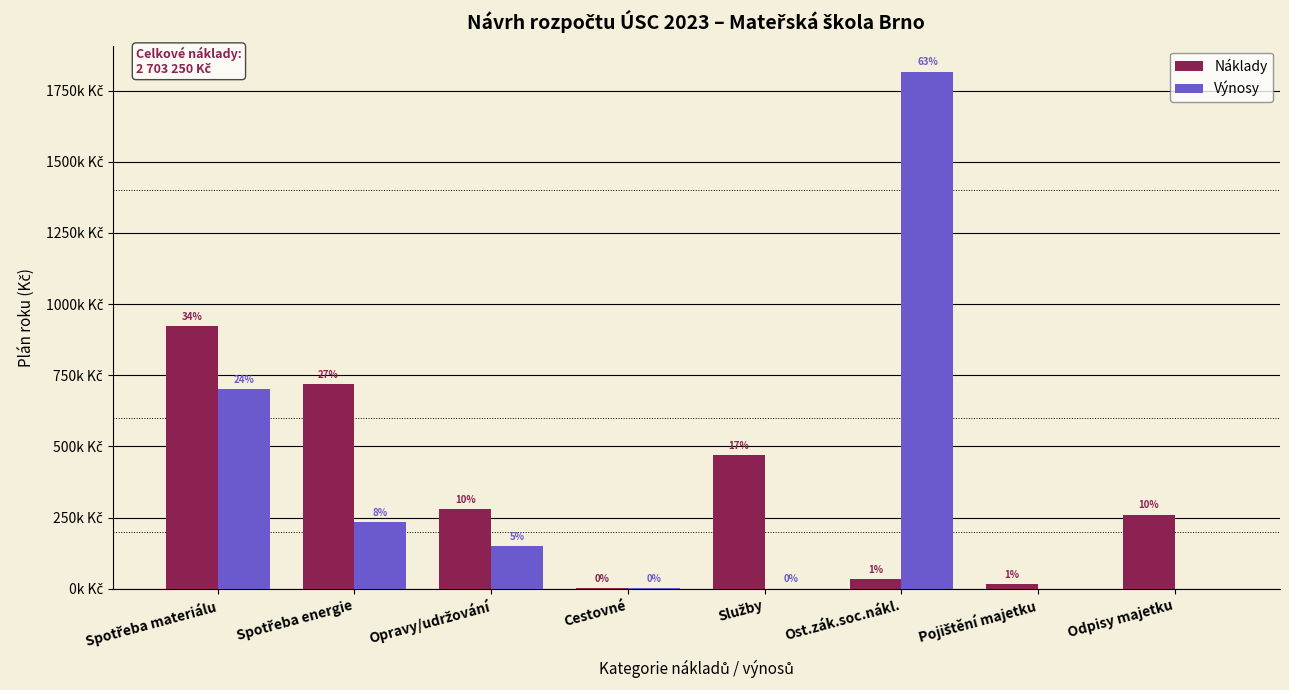

Does the chart contain stacked bars?

No